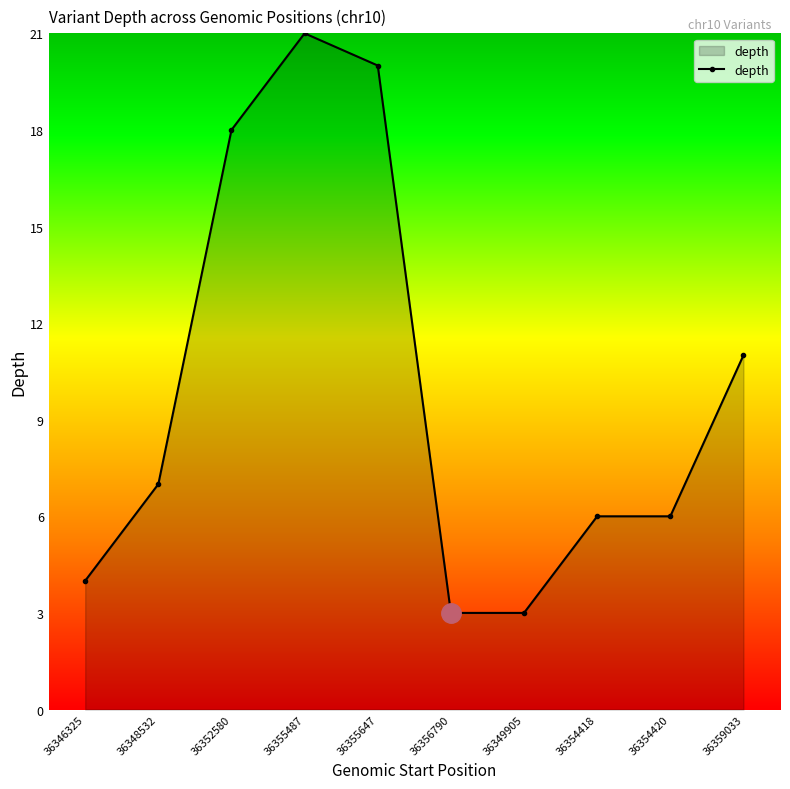

Reading right to left, what are all the values shown in this chart?

36359033=11	36354420=6	36354418=6	36349905=3	36356790=3	36355647=20	36355487=21	36352580=18	36348532=7	36346325=4